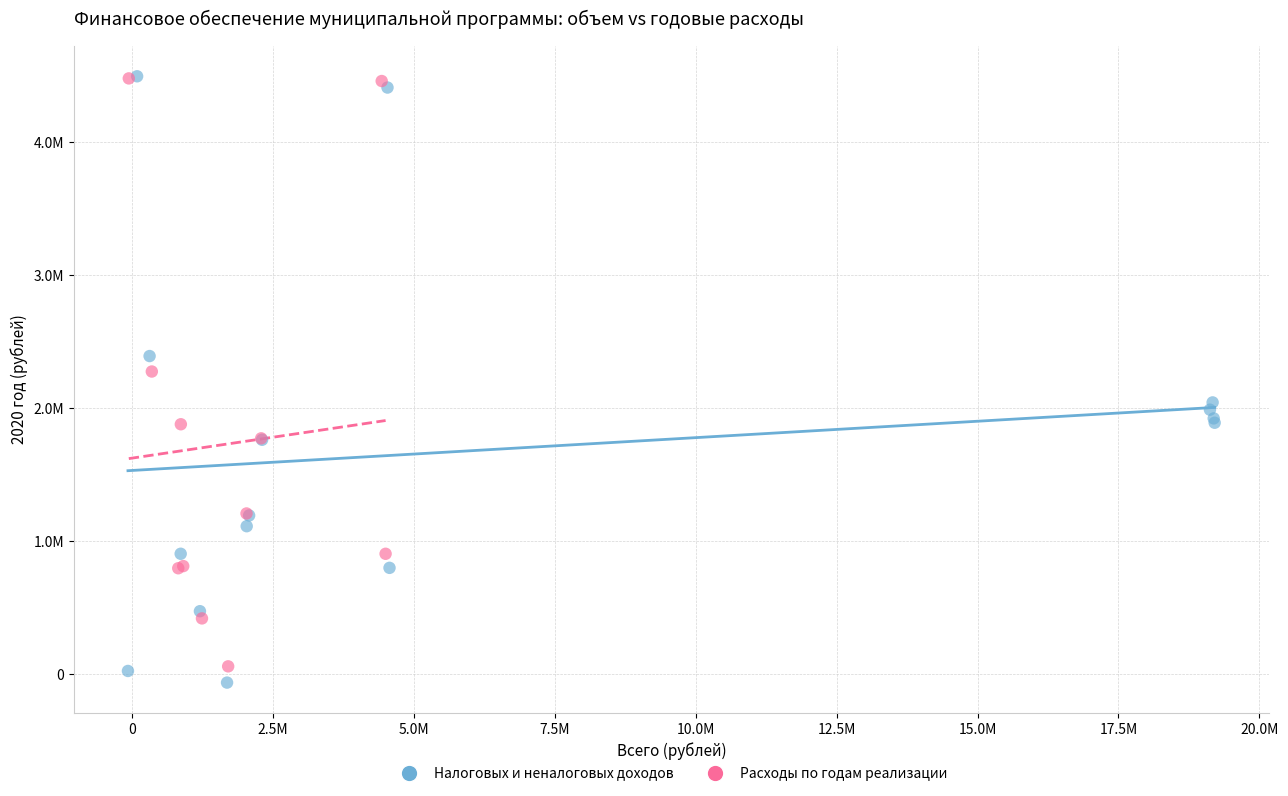

Which series has the largest Y range (max minus min)?

Налоговых и неналоговых доходов